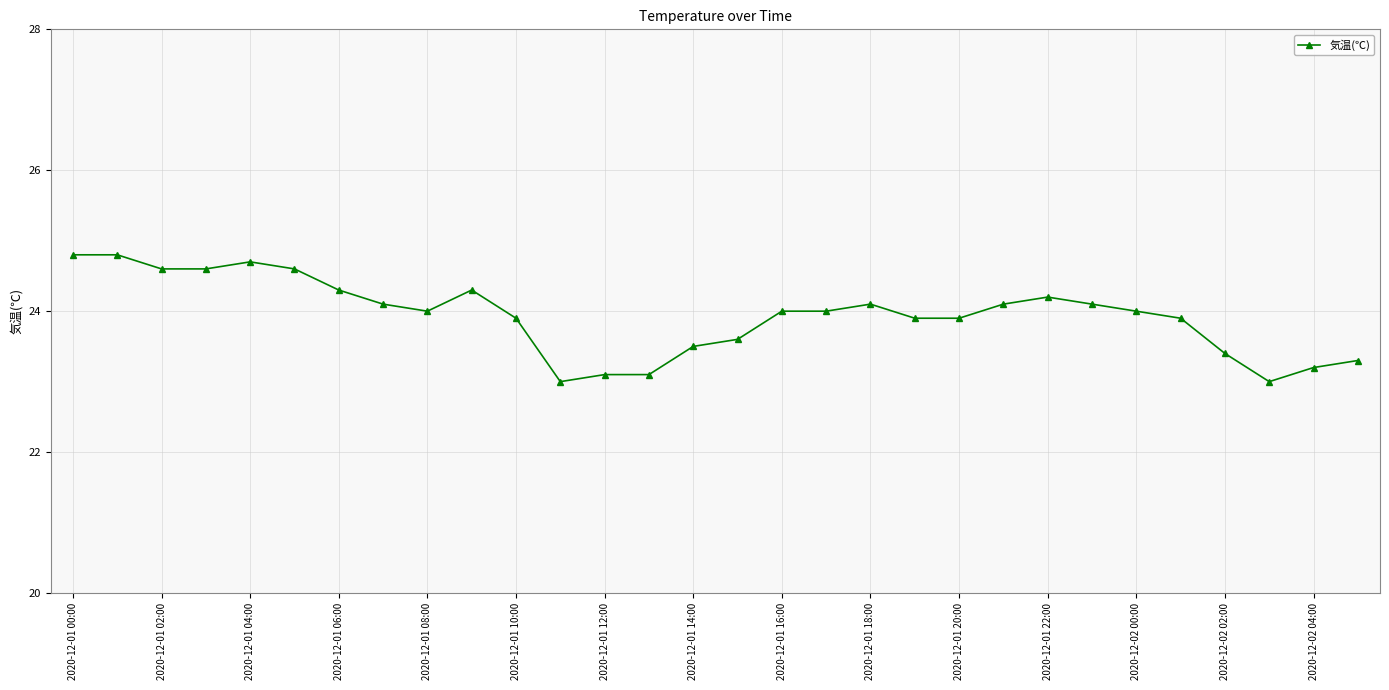

What is the greatest value displayed?

24.8